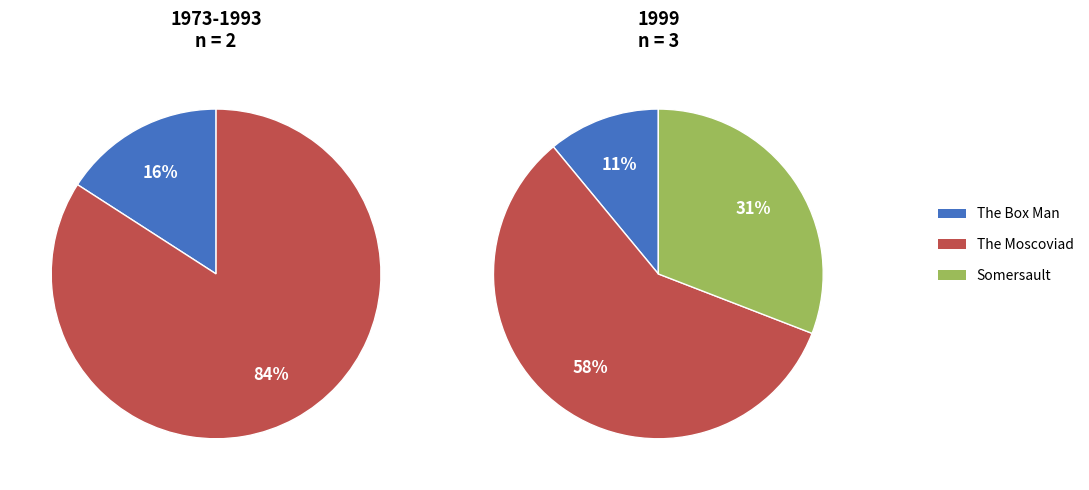

To the nearest percent, what is the difference between the Somersault and The Box Man slice percentages?

20%